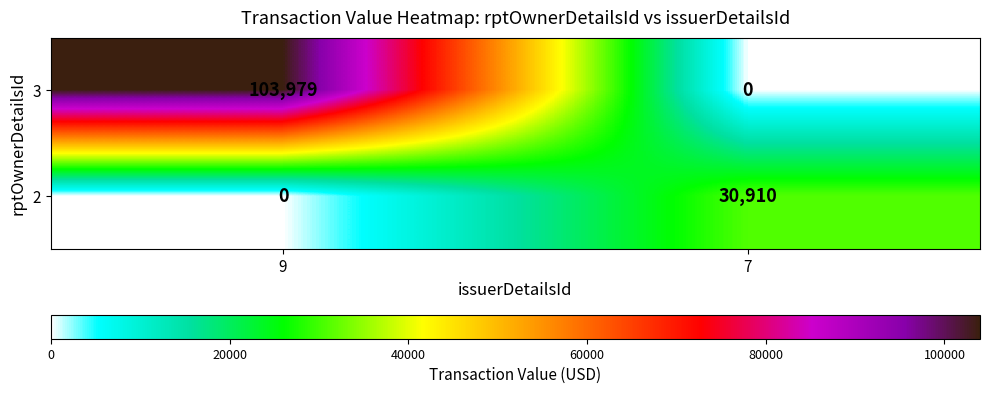

What is the difference between the maximum and minimum values in the 3 series?

103979